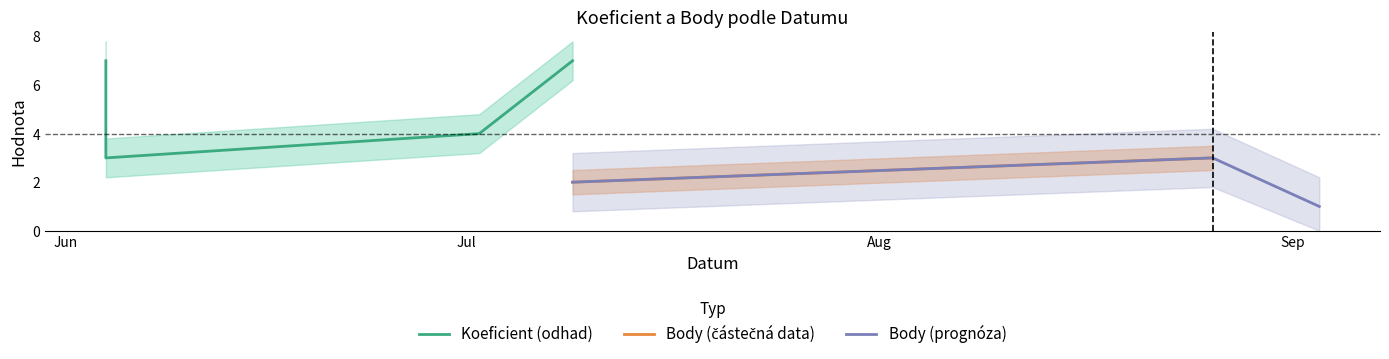

The Koeficient series shows 4 at 2016-07-02. True or false?

True